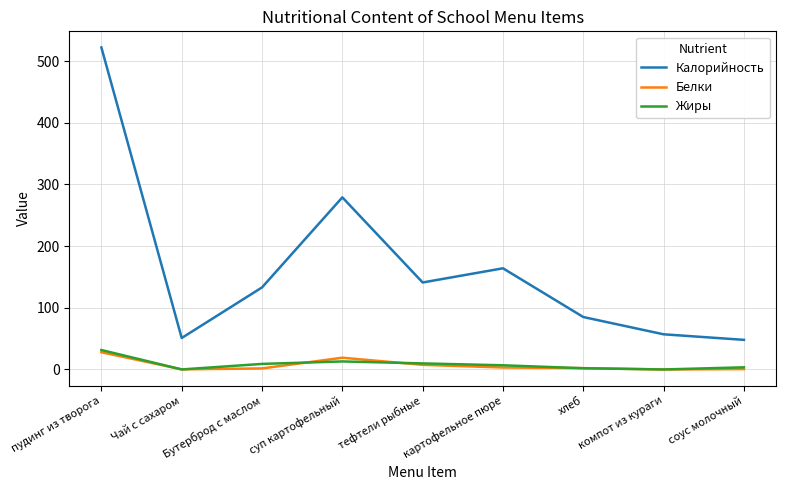

What is the sum of all Жиры values?

75.7